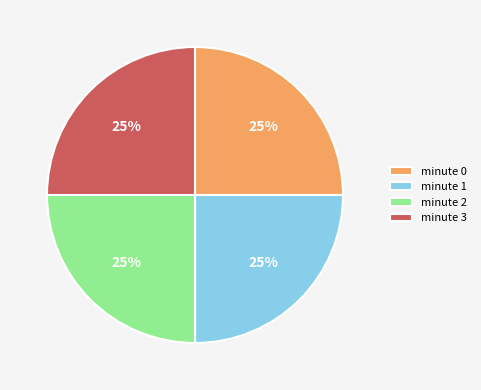

The minute 0 slice represents 39% of the pie. True or false?

False